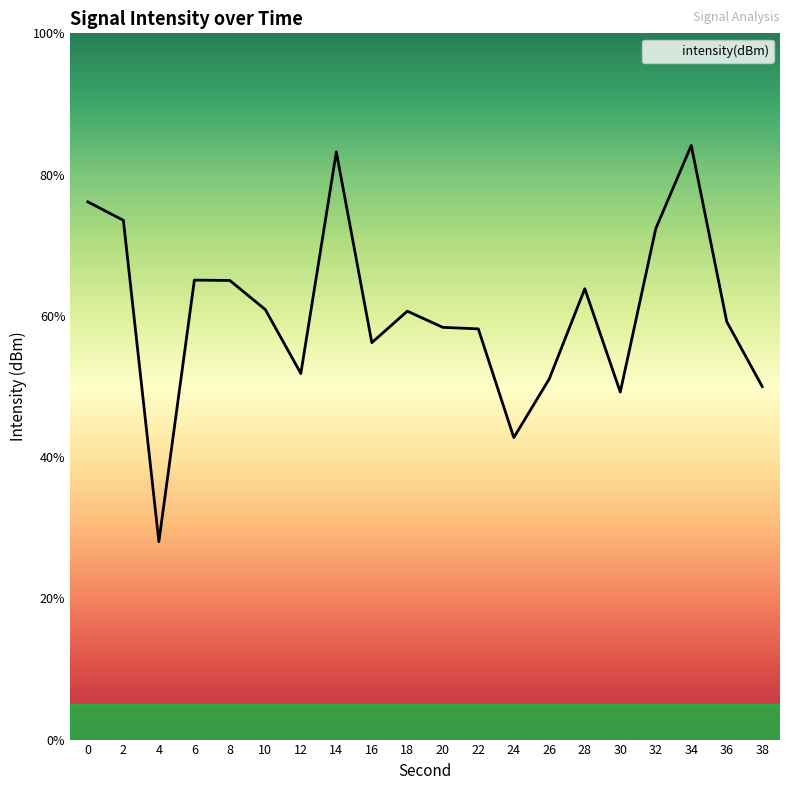

Does the chart display data point markers on the line(s)?

No